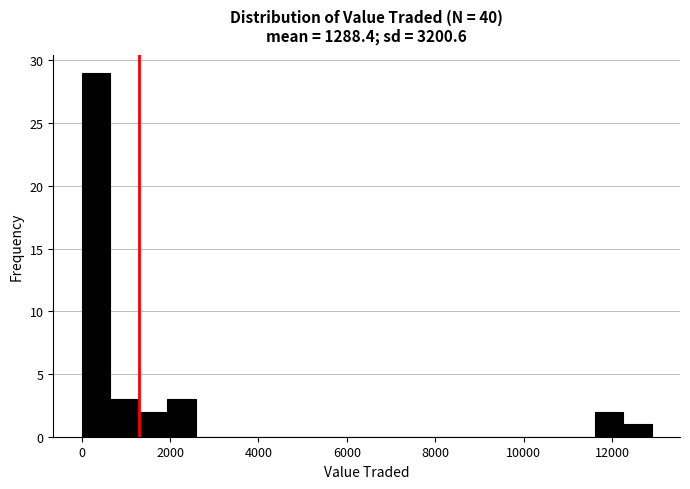

Read against the x-axis, roughly where is the centre of the tallest bar?

400